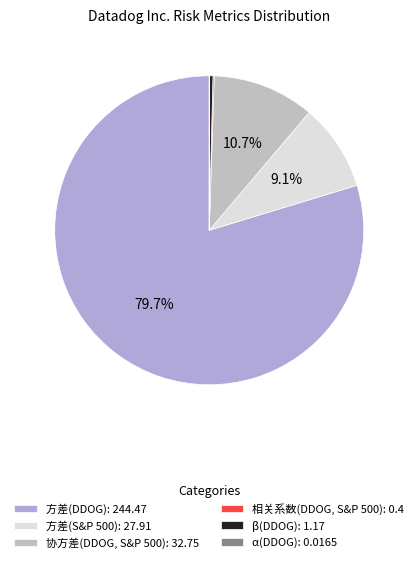

Which slice is the smallest?

α(DDOG)